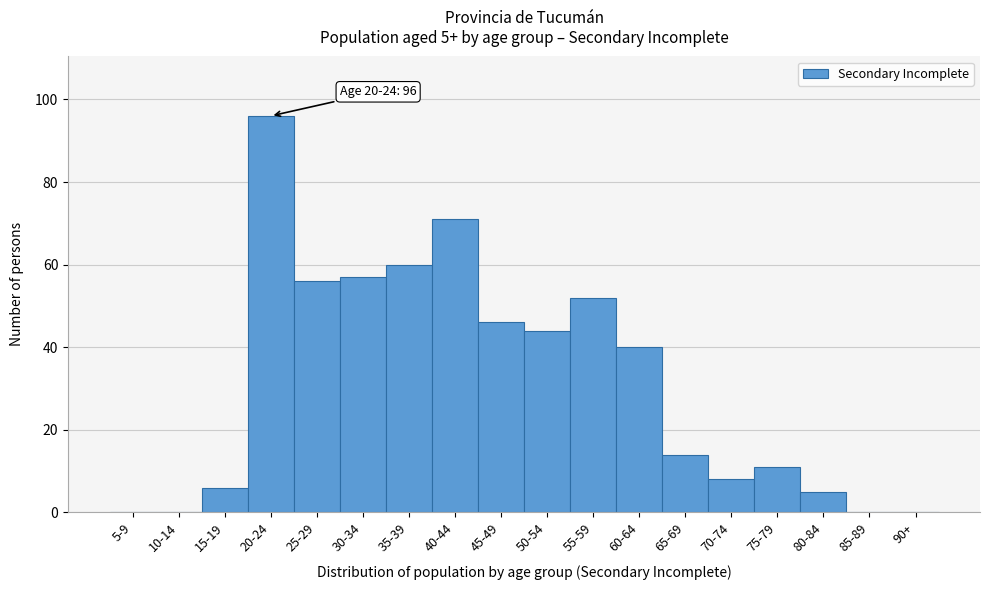

Reading left to right, what are all the values shown in this chart?

5-9=0	10-14=0	15-19=6	20-24=96	25-29=56	30-34=57	35-39=60	40-44=71	45-49=46	50-54=44	55-59=52	60-64=40	65-69=14	70-74=8	75-79=11	80-84=5	85-89=0	90+=0